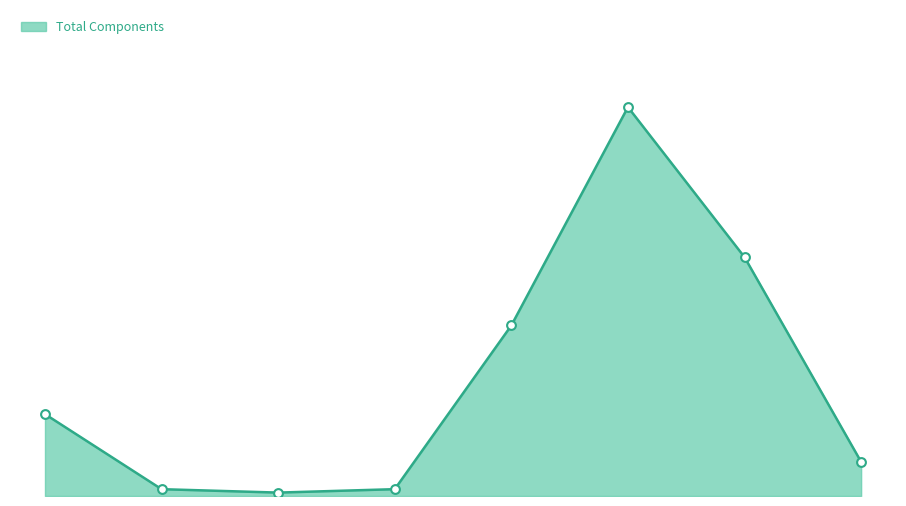

Is this an area chart (filled region under the line)?

Yes